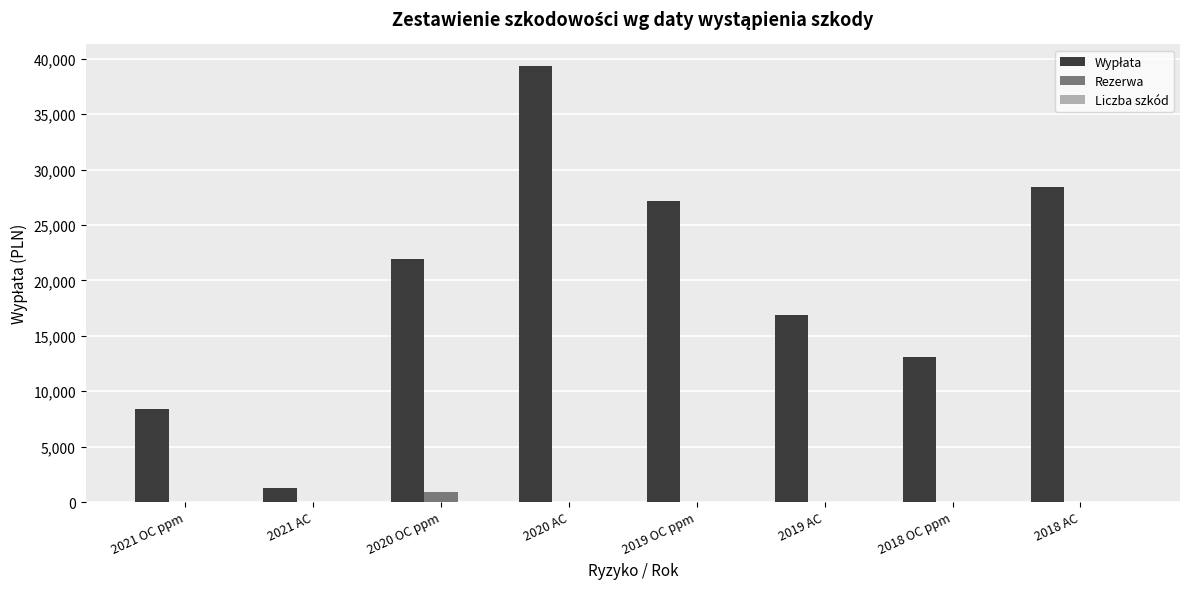

At which category is the sum across all series the highest?

2020 AC